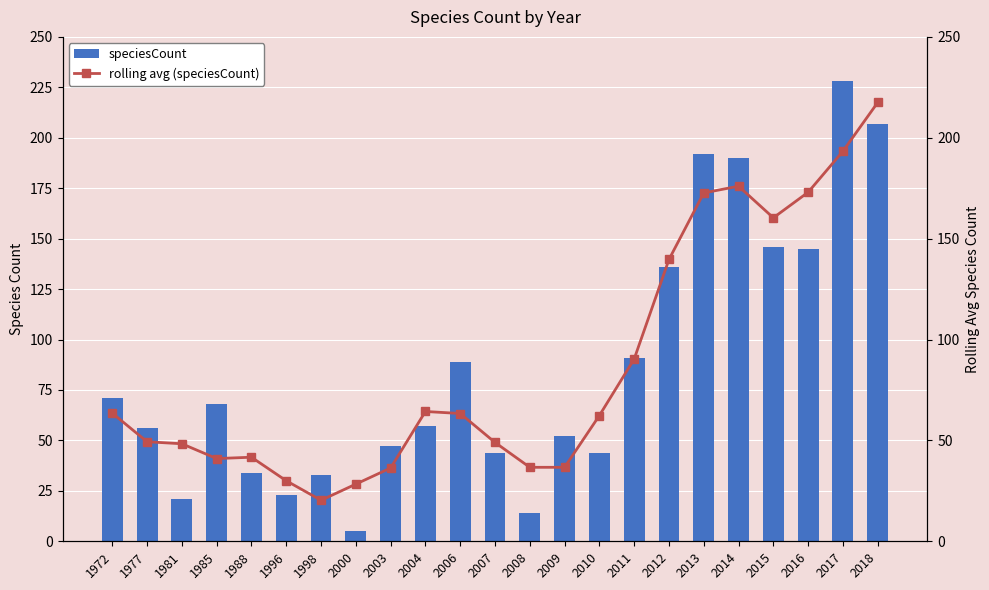

Reading left to right, transcribe all the data shown in this chart.

speciesCount: 1972=71.0	1977=56.0	1981=21.0	1985=68.0	1988=34.0	1996=23.0	1998=33.0	2000=5.0	2003=47.0	2004=57.0	2006=89.0	2007=44.0	2008=14.0	2009=52.0	2010=44.0	2011=91.0	2012=136.0	2013=192.0	2014=190.0	2015=146.0	2016=145.0	2017=228.0	2018=207.0
rolling avg (speciesCount): 1972=63.5	1977=49.3	1981=48.3	1985=41.0	1988=41.7	1996=30.0	1998=20.3	2000=28.3	2003=36.3	2004=64.3	2006=63.3	2007=49.0	2008=36.7	2009=36.7	2010=62.3	2011=90.3	2012=139.7	2013=172.7	2014=176.0	2015=160.3	2016=173.0	2017=193.3	2018=217.5